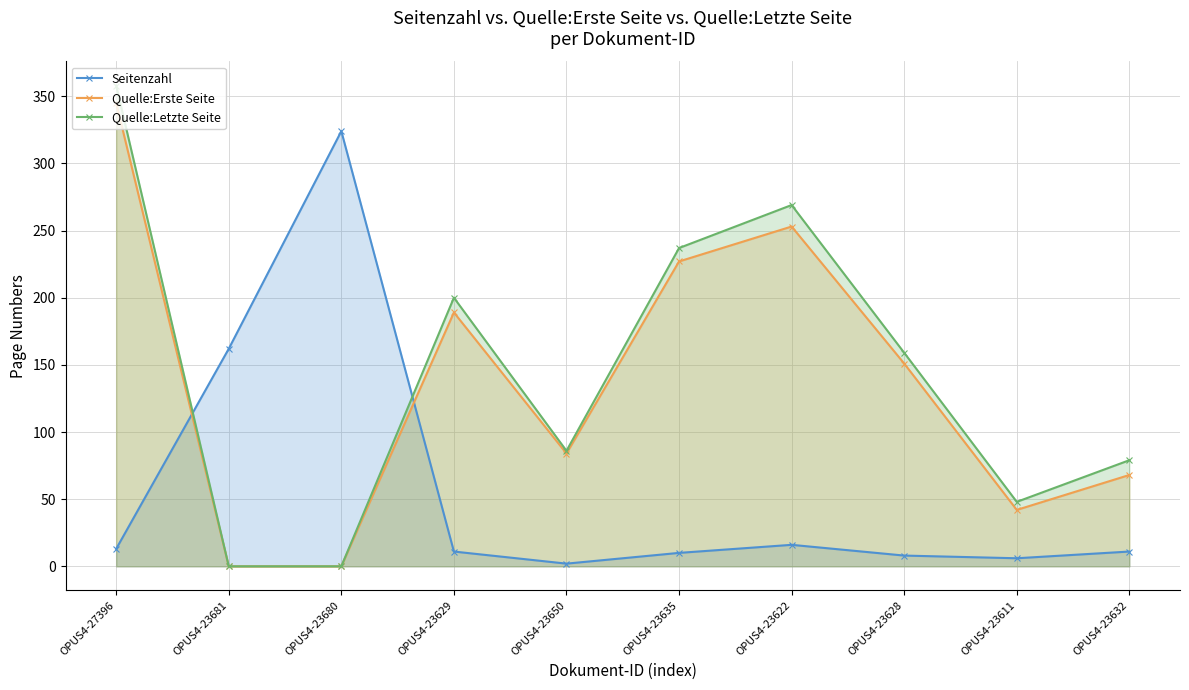

What are all the series names shown in the legend?

Seitenzahl, Quelle:Erste Seite, Quelle:Letzte Seite